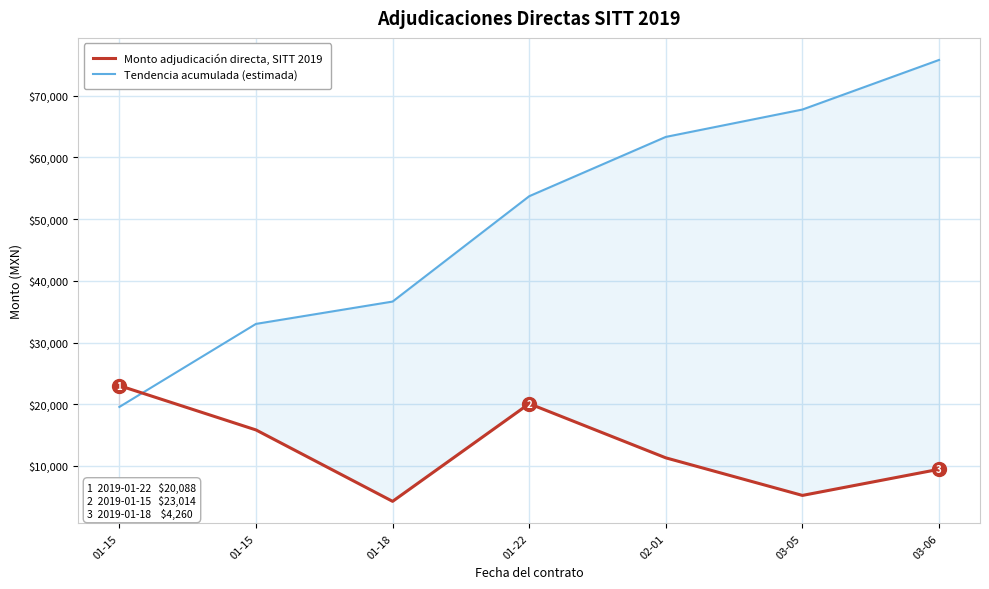

How many lines are shown in the chart?

2